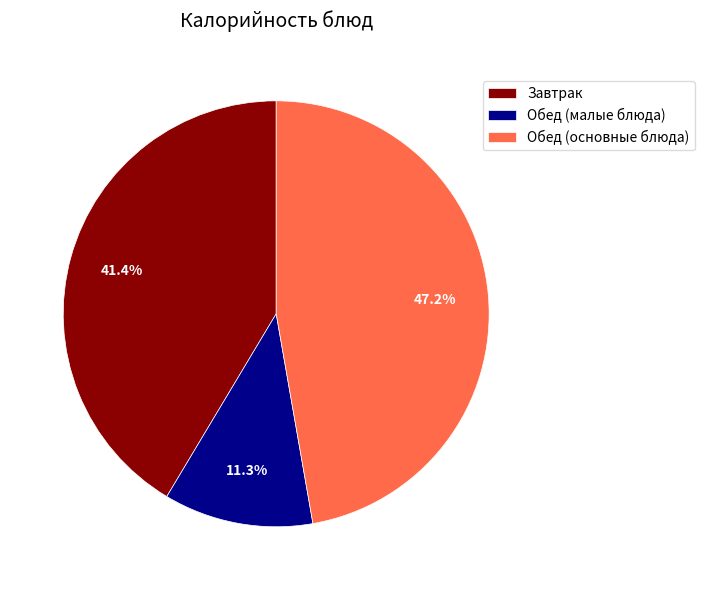

Rank the categories by value from highest to lowest.

Обед (основные блюда), Завтрак, Обед (малые блюда)